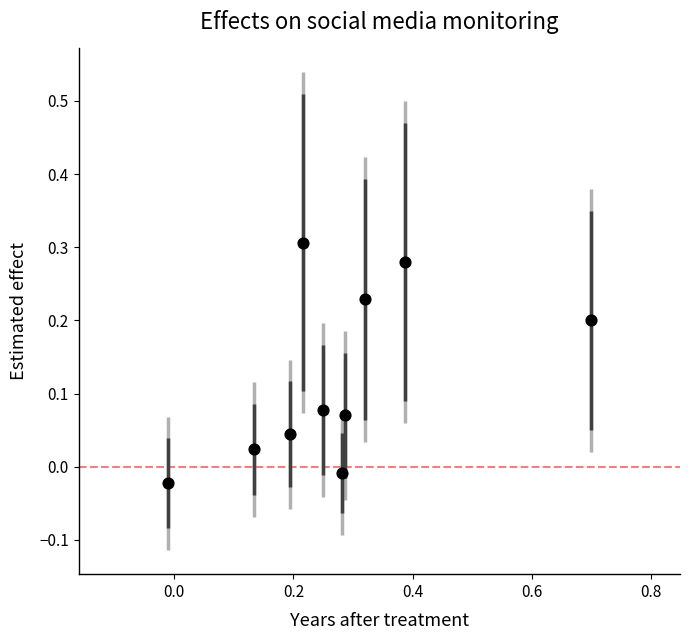

What is the range of X values (max minus min)?

0.7